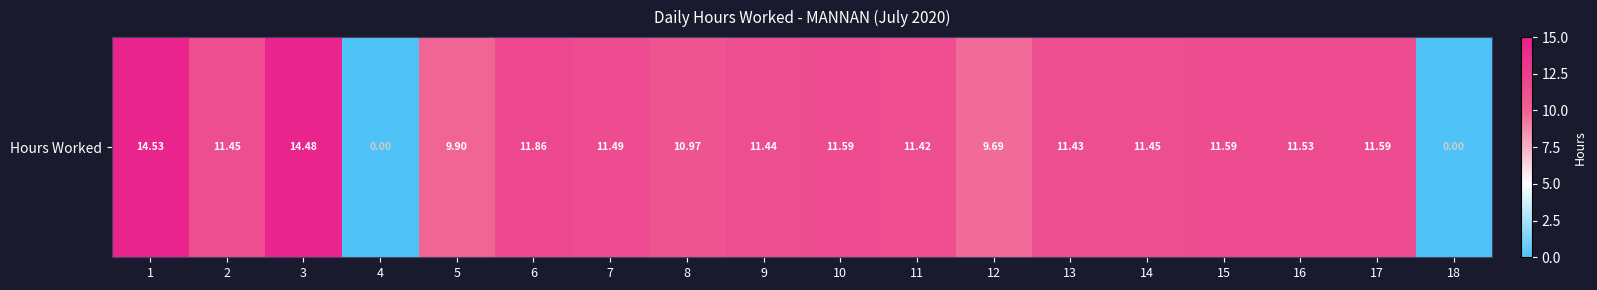

Reading right to left, extract all data points from this chart.

0.0	11.6	11.5	11.6	11.4	11.4	9.7	11.4	11.6	11.4	11.0	11.5	11.9	9.9	0.0	14.5	11.4	14.5